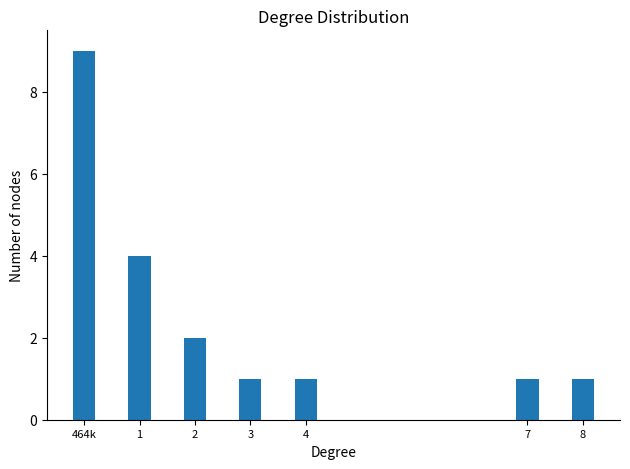

Reading right to left, extract all data points from this chart.

1	1	1	1	2	4	9